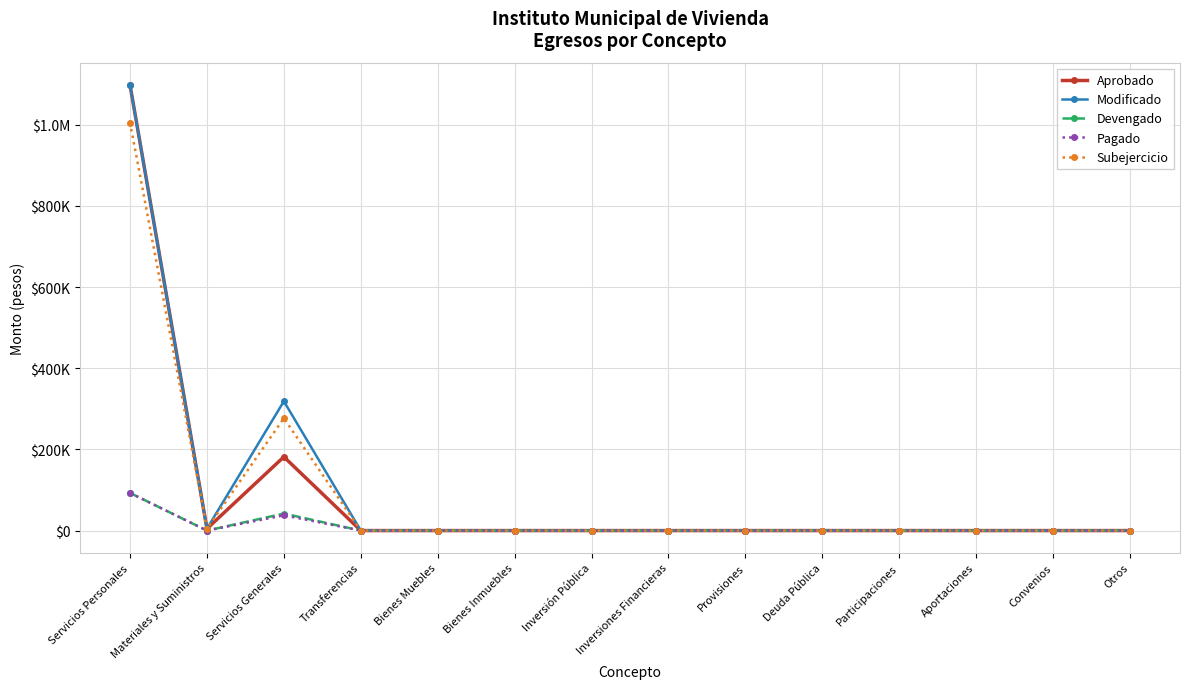

What are all the series names shown in the legend?

Aprobado, Modificado, Devengado, Pagado, Subejercicio